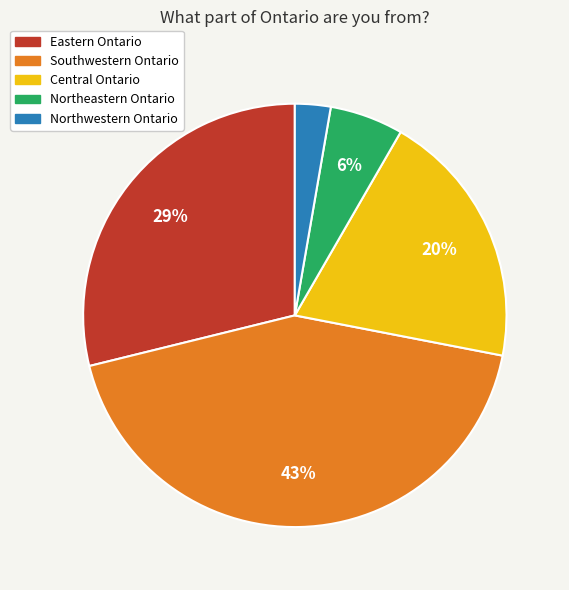

Is Eastern Ontario the majority of the pie?

No